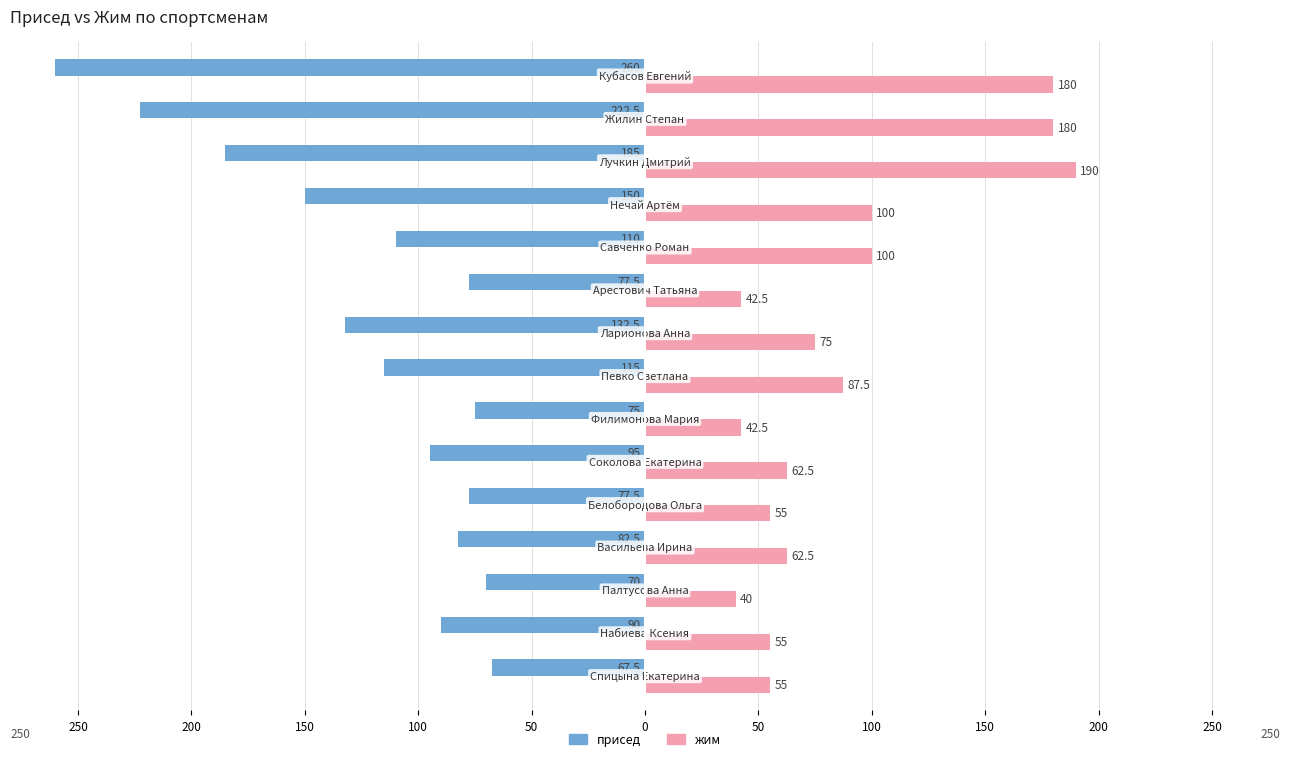

What are all the series names shown in the legend?

присед, жим